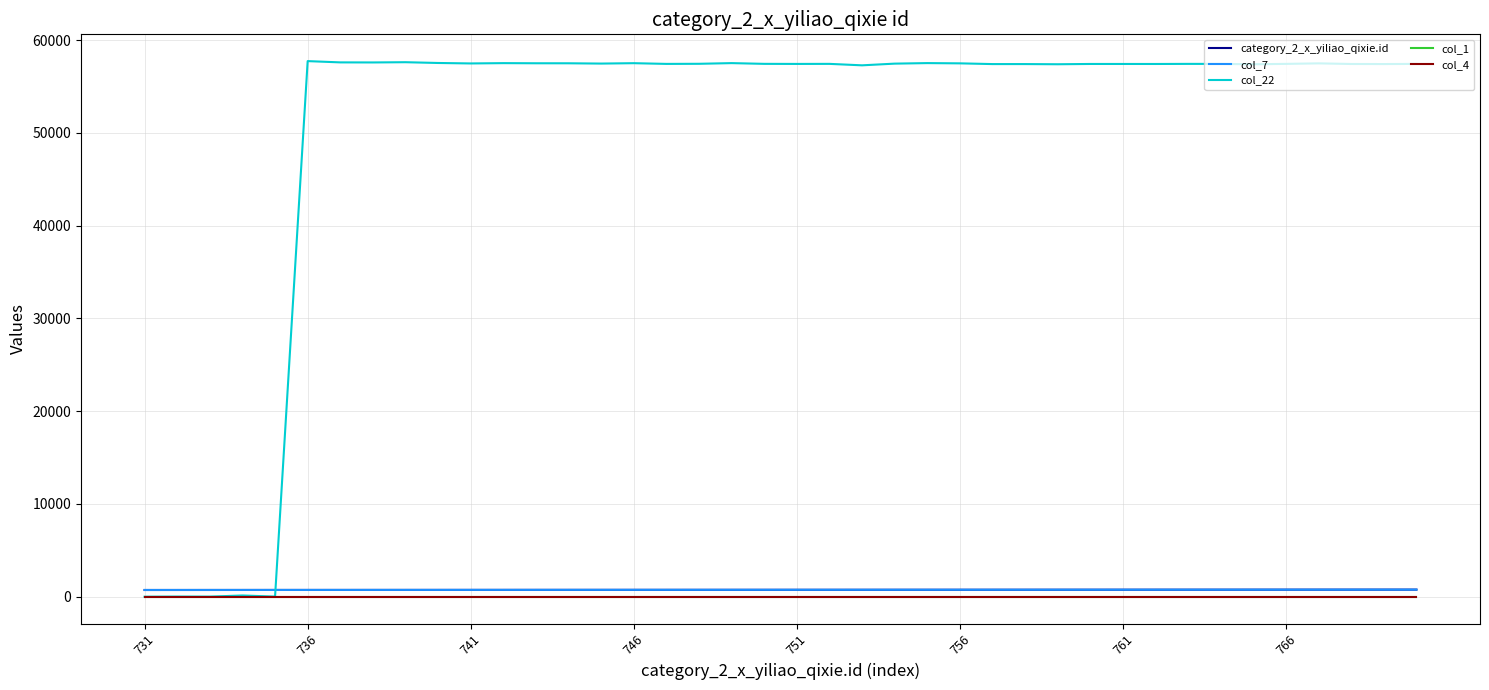

Does the chart display data point markers on the line(s)?

No